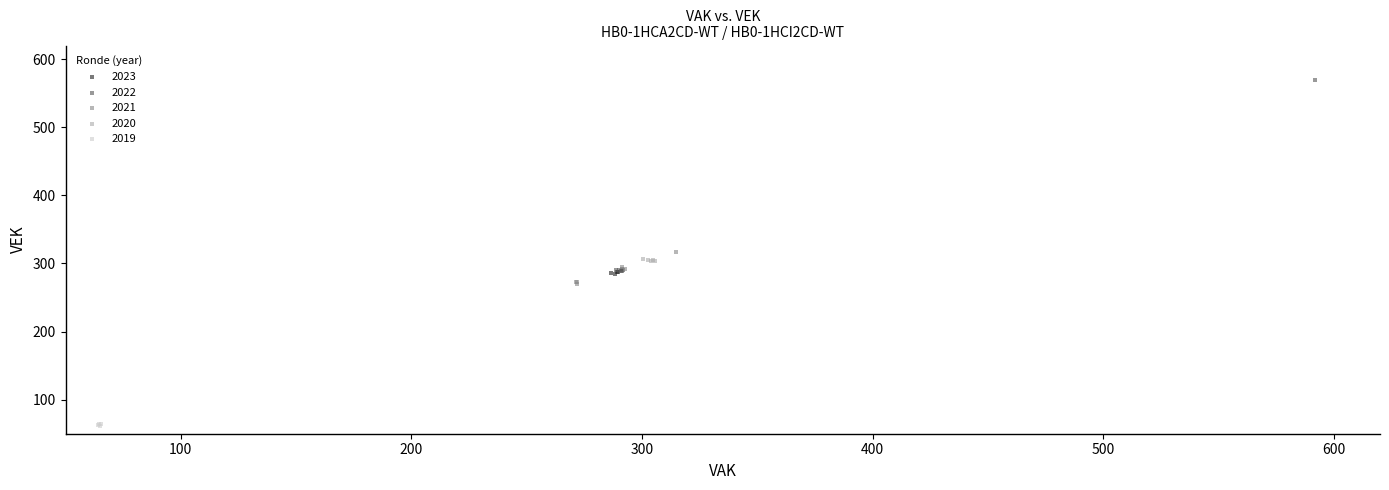

Which series has the widest spread of Y values?

2022